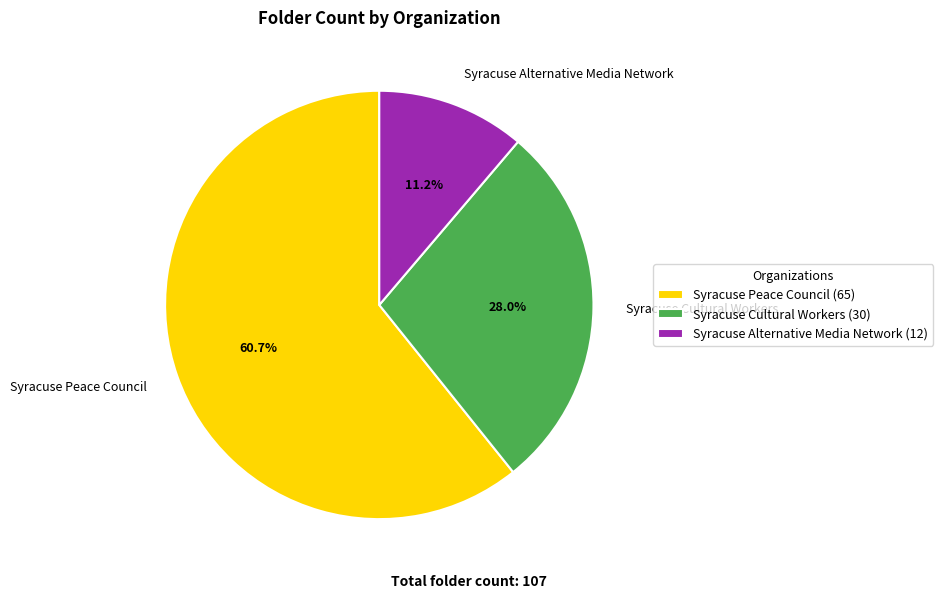

Which slice is the smallest?

Syracuse Alternative Media Network